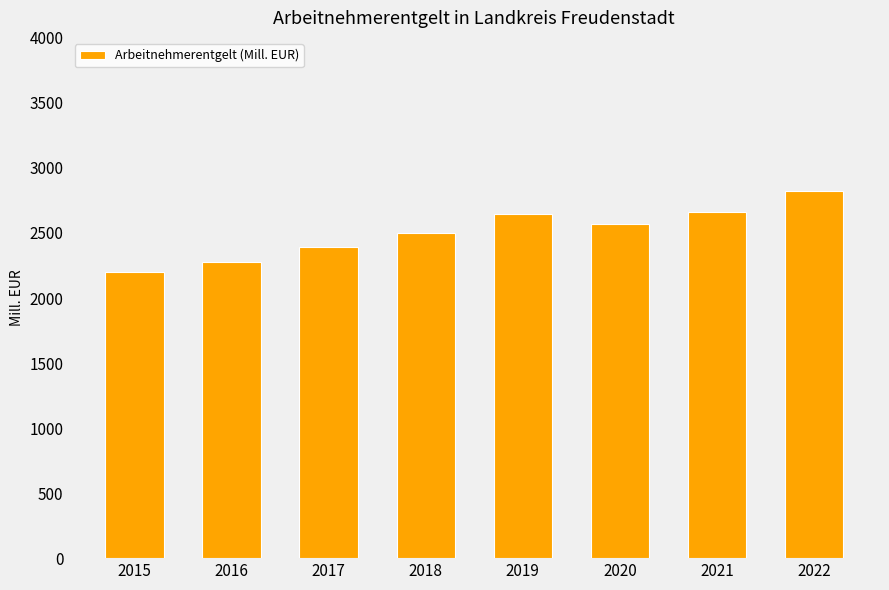

At which category does the chart reach its minimum across all series?

2015